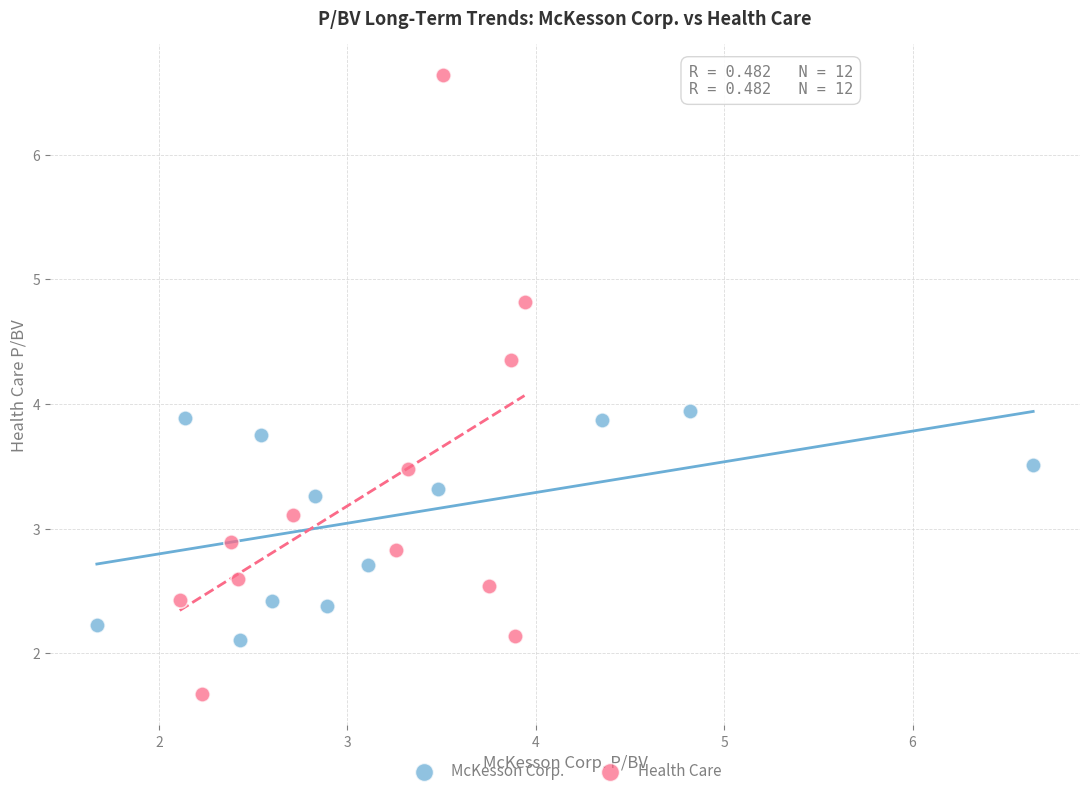

Which series reaches the maximum Y coordinate?

Health Care